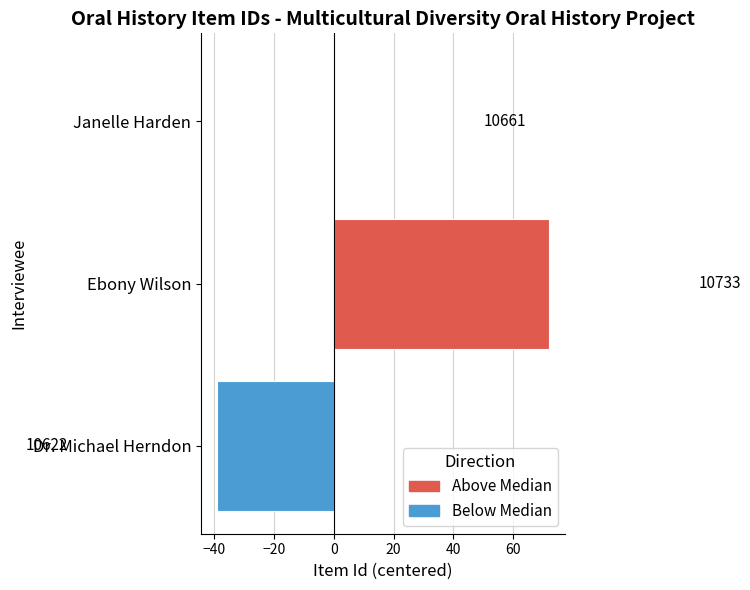

True or false: the data shows -65 at Dr. Michael Herndon.

False